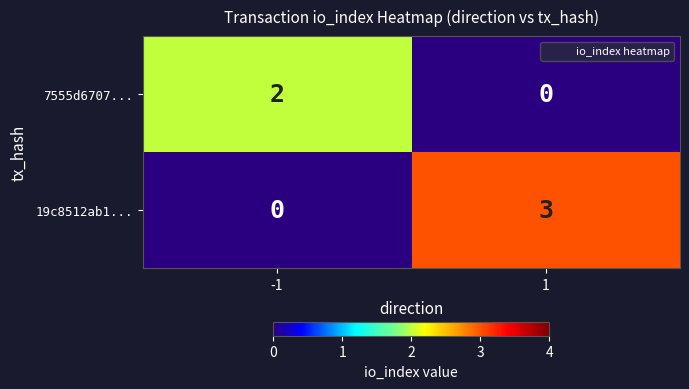

Reading left to right, extract all data points from this chart.

7555d6707...: 2	0
19c8512ab1...: 0	3